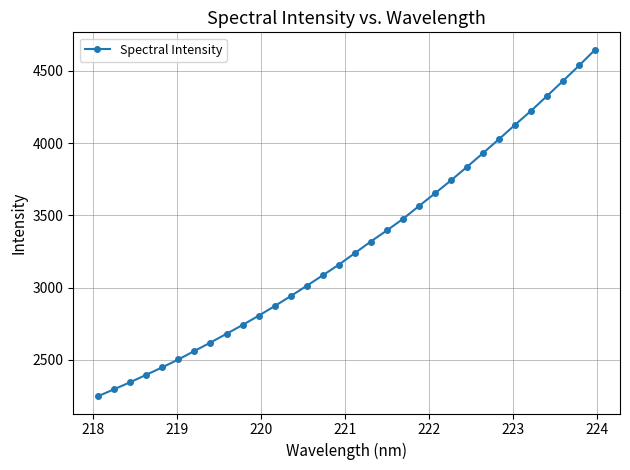

What is the smallest value displayed?

2248.4